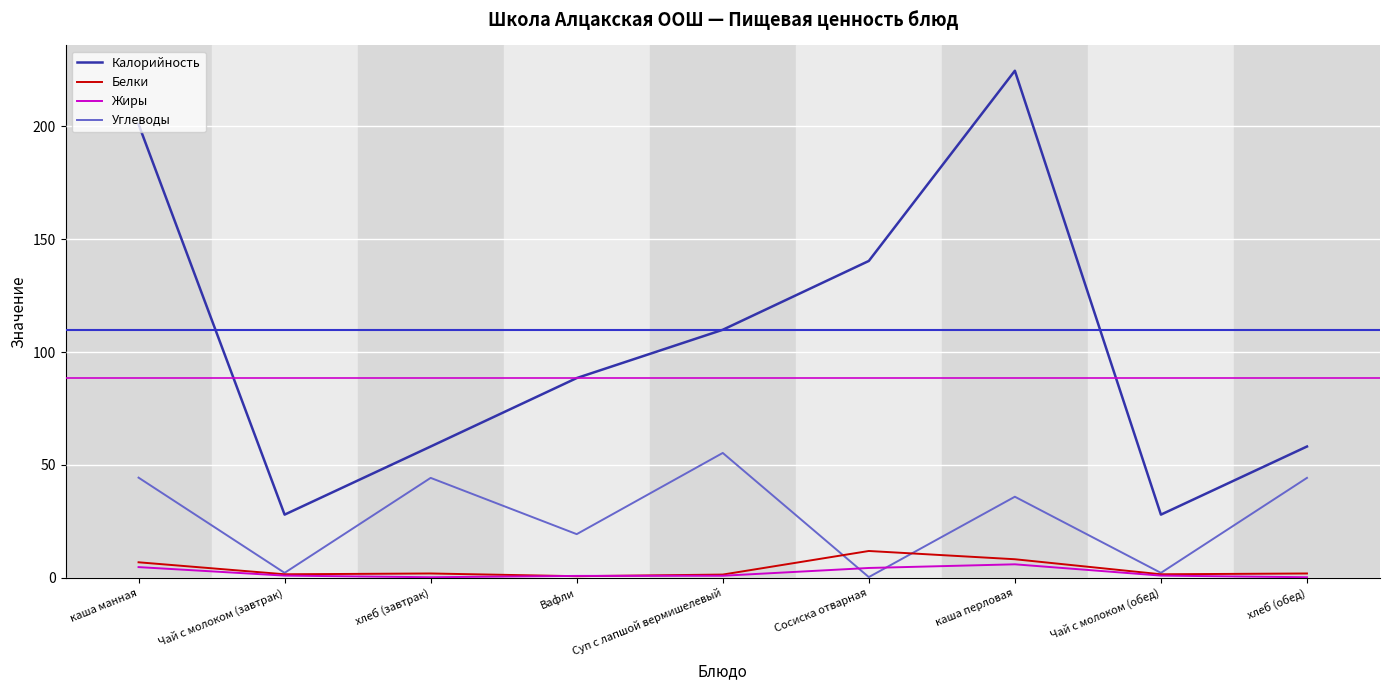

What is the difference between the Жиры values at Чай с молоком (завтрак) and Вафли?

0.1